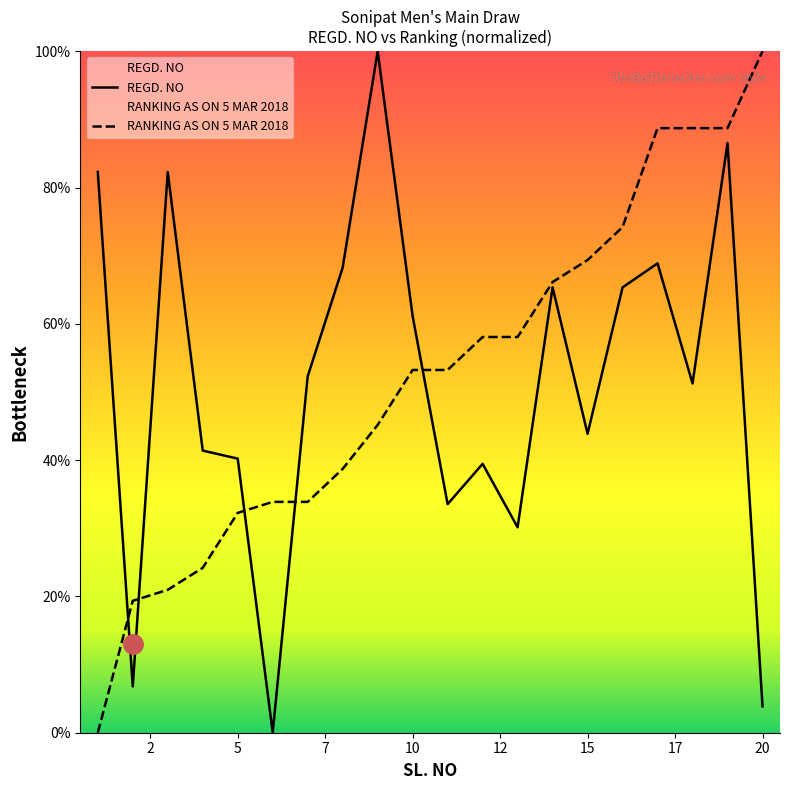

True or false: RANKING AS ON 5 MAR 2018 has a value of 150.8 at 20.

False